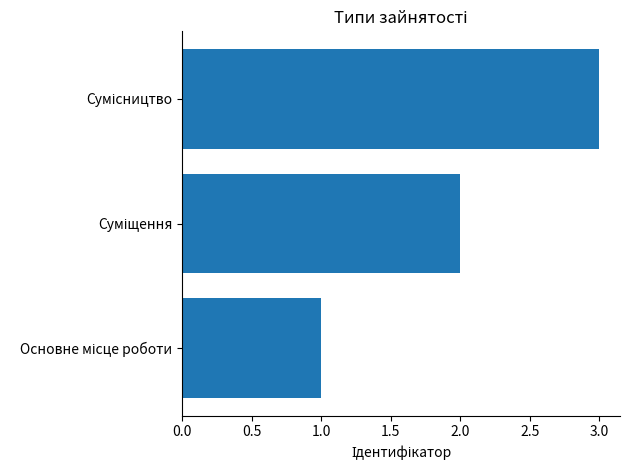

What is the greatest value displayed?

3